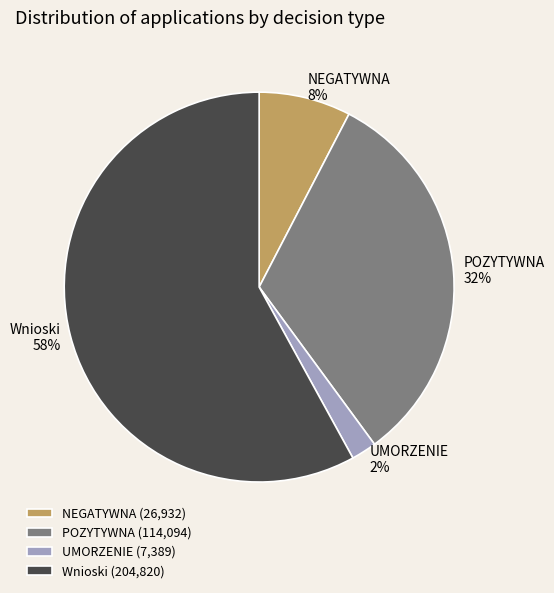

Count the number of slices in the pie.

4